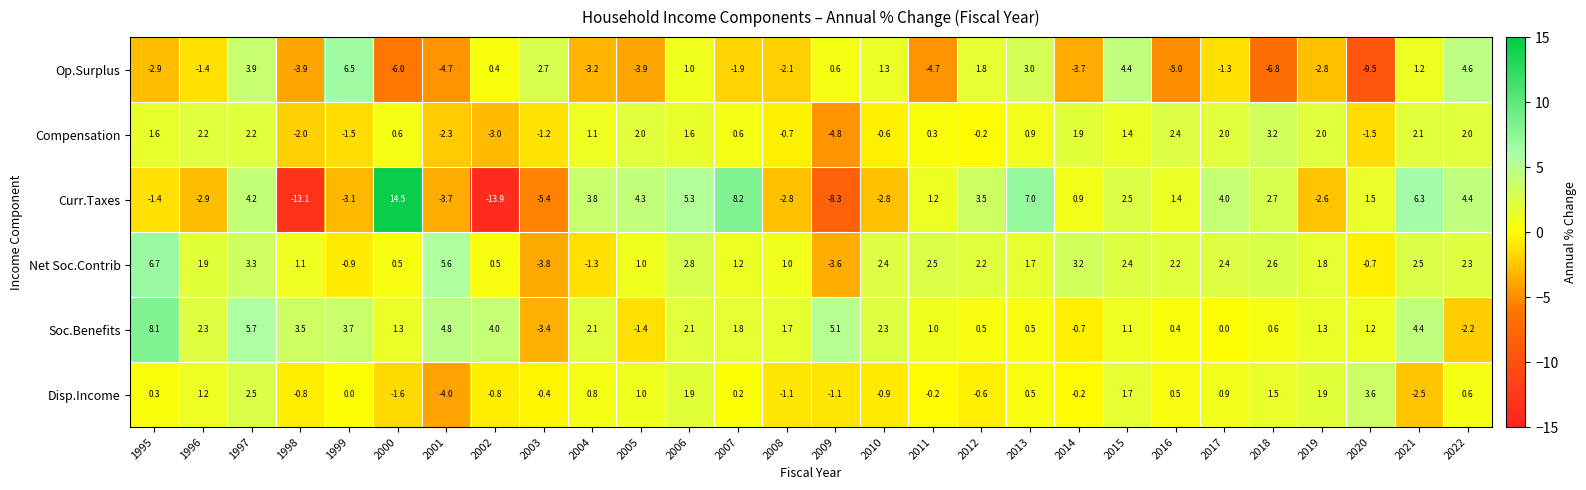

What is the average value of the Curr.Taxes series?

0.6